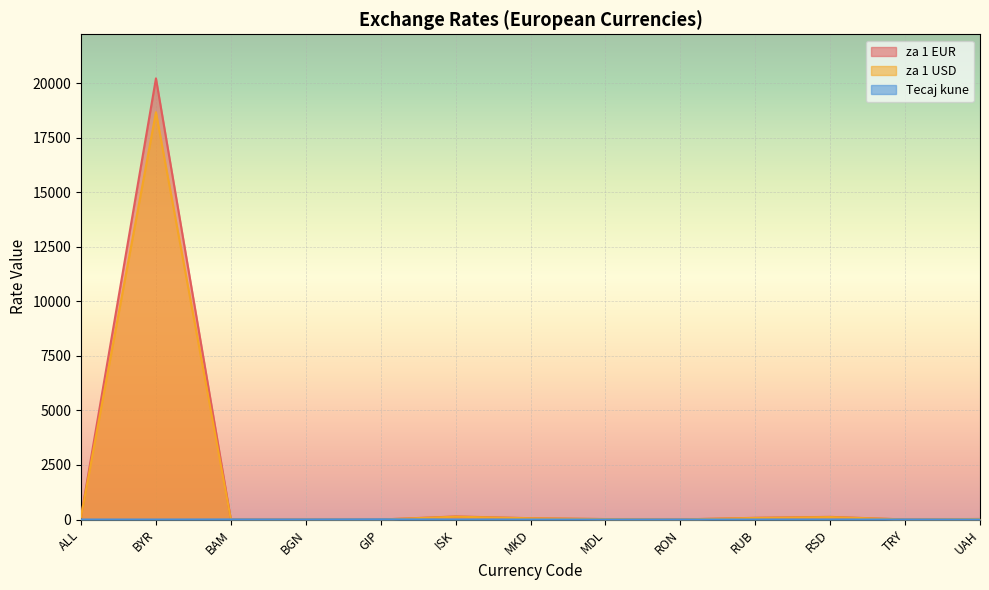

What is the total value across all series at RSD?

234.9